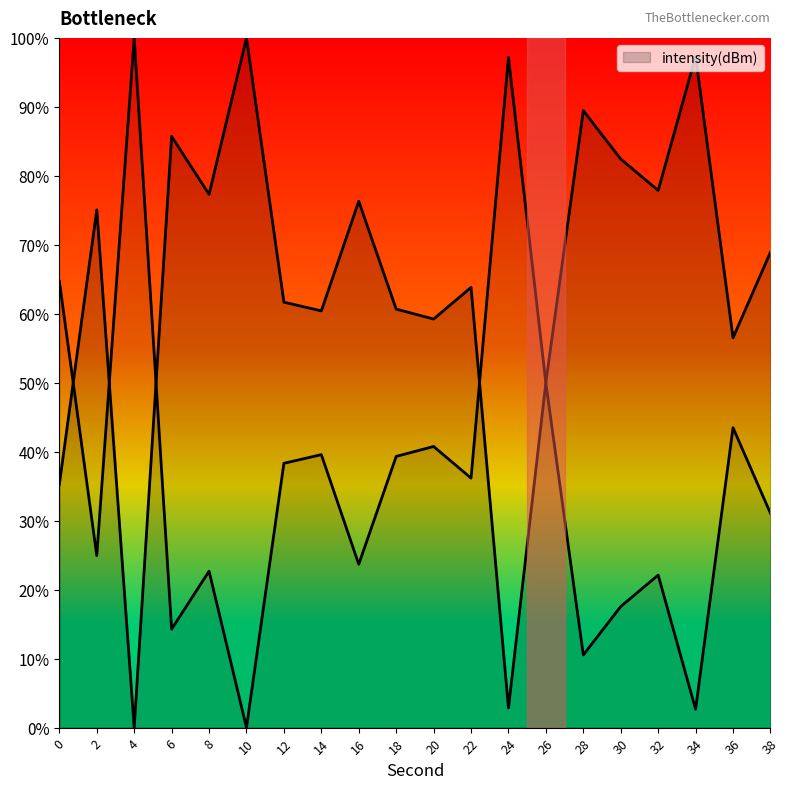

How many positive values are there?

19